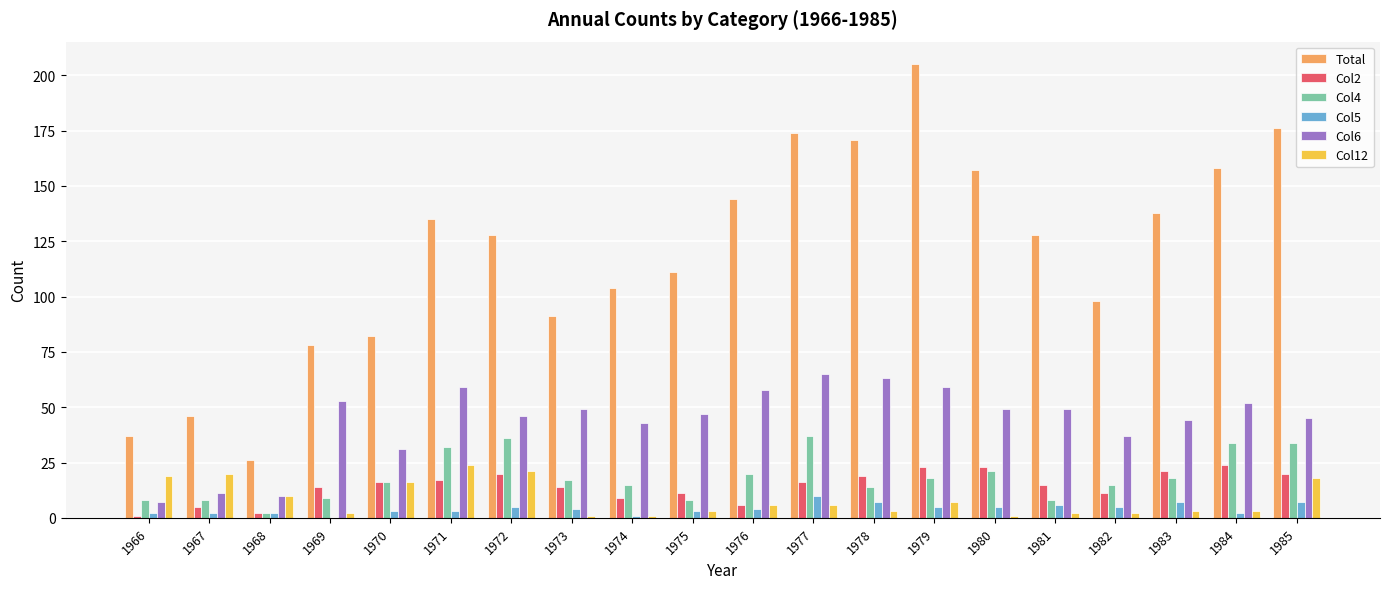

At which label does Col5 reach its peak?

1977